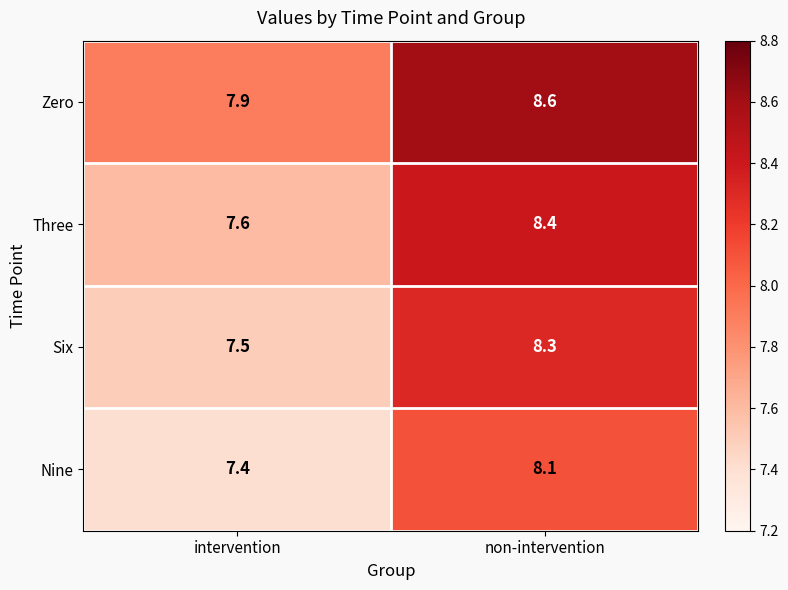

At which category is the sum across all series the highest?

non-intervention